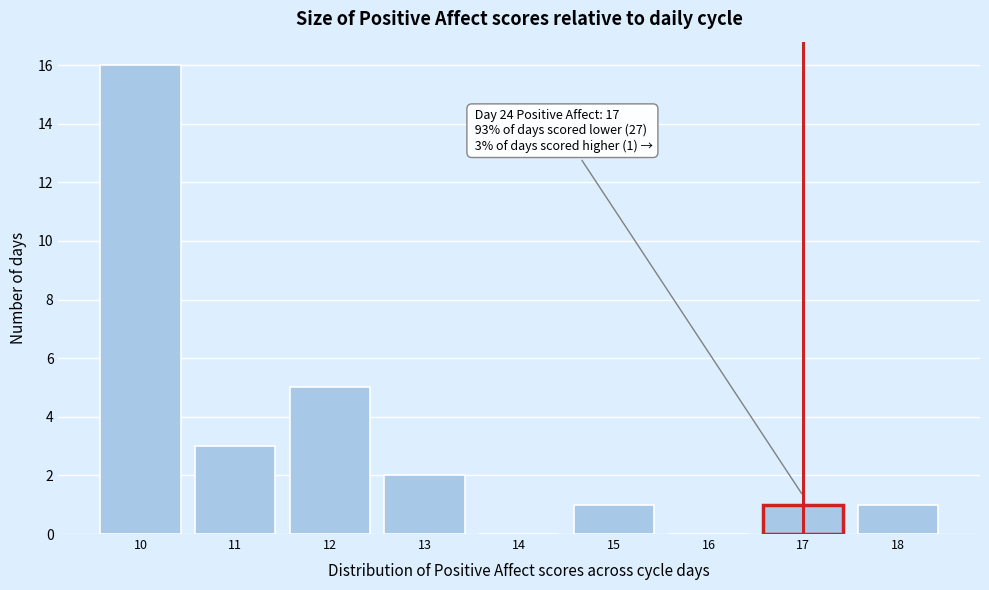

Which range on the x-axis has the tallest bar?

9.5 to 10.5